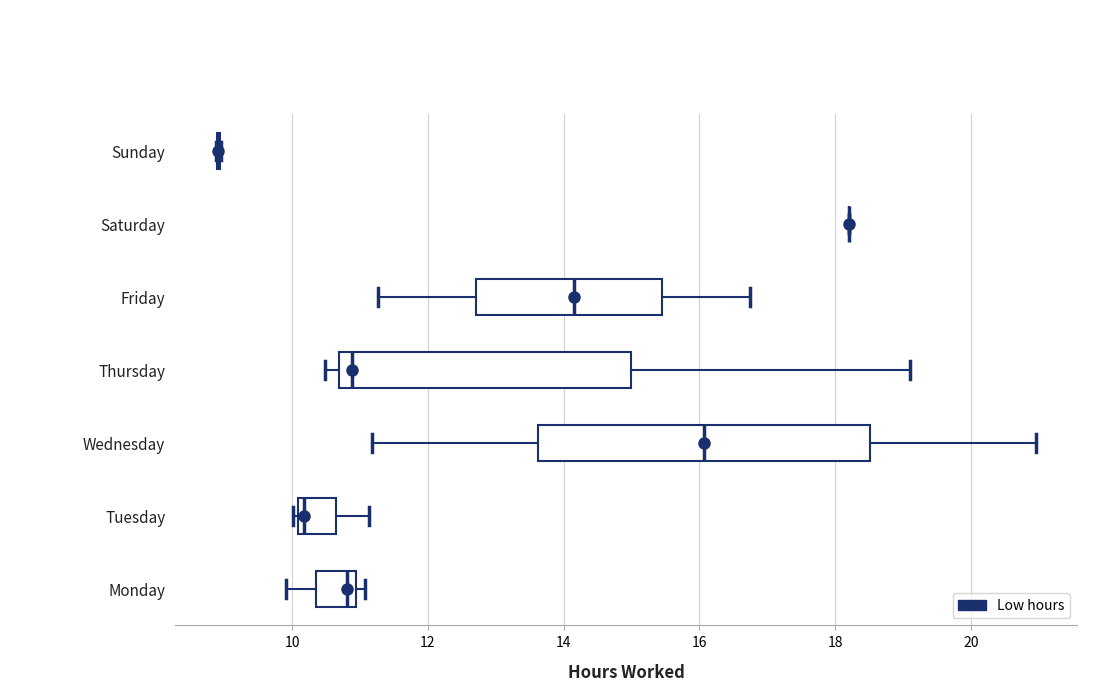

Which box is the widest, from its left edge to its right edge?

Wednesday